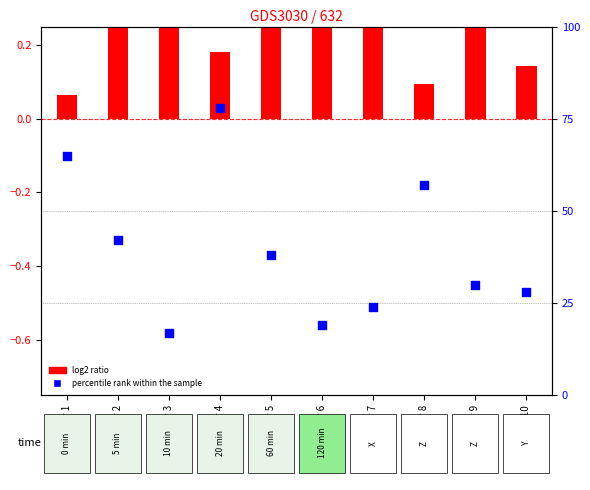

Which series contains the highest Y value?

percentile rank within the sample